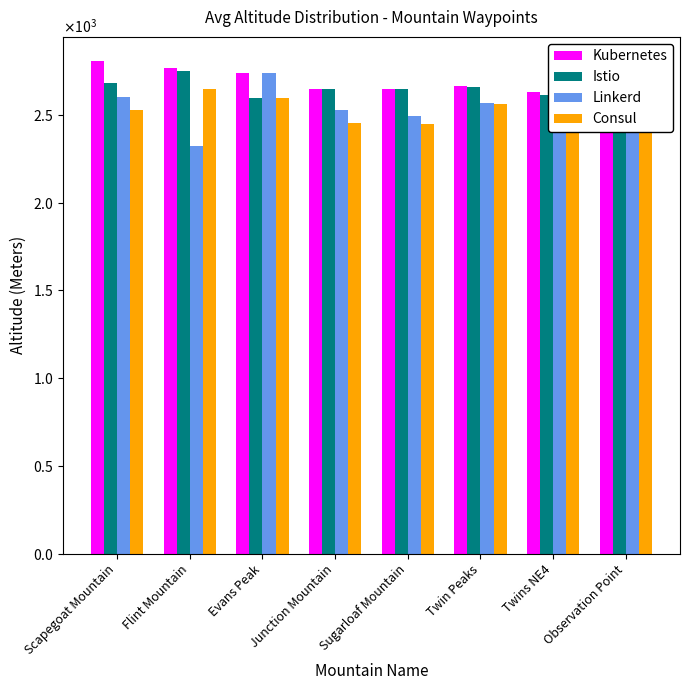

What is the smallest value displayed?

2323